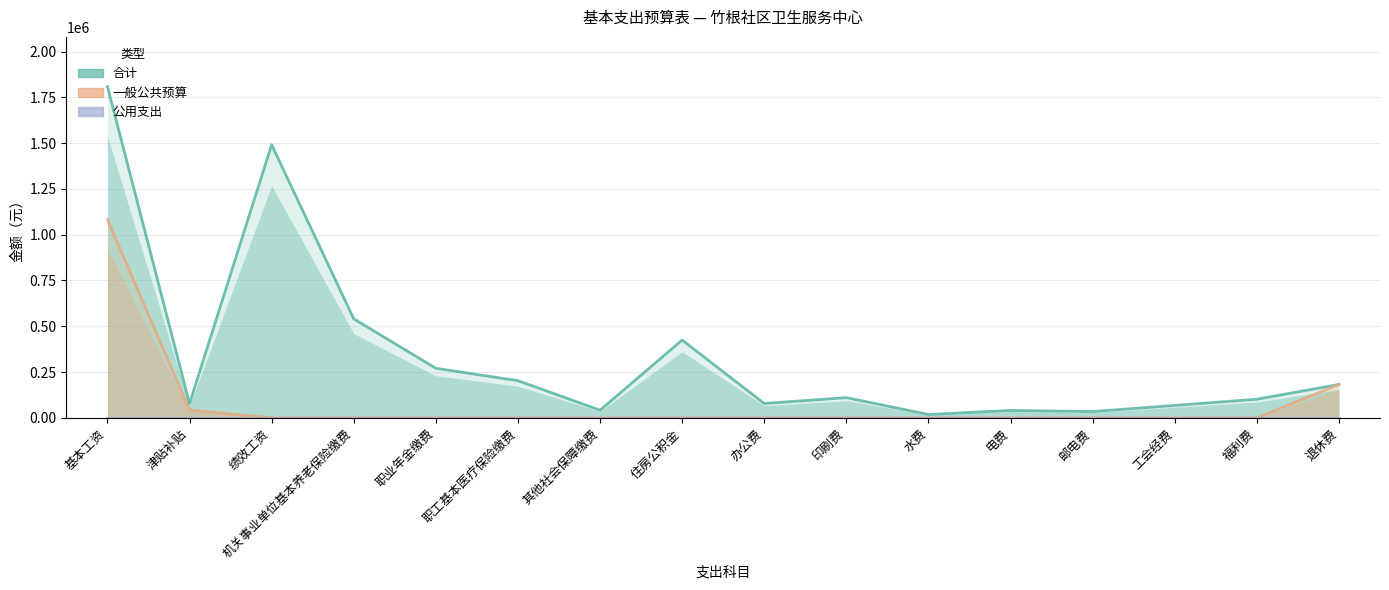

Which series changed the most between 机关事业单位基本养老保险缴费 and 邮电费?

合计